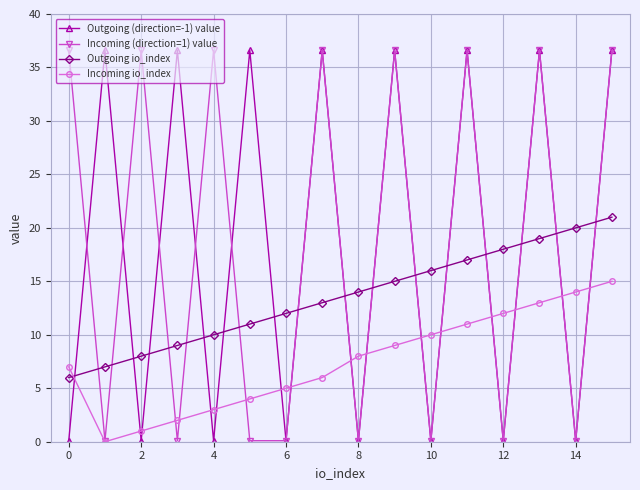

Reading left to right, transcribe all the data shown in this chart.

Outgoing (direction=-1) value: 0.1	36.6	0.1	36.6	0.1	36.6	0.1	36.6	0.1	36.6	0.1	36.6	0.1	36.6	0.1	36.6
Incoming (direction=1) value: 36.6	0.1	36.6	0.1	36.6	0.1	0.1	36.6	0.1	36.6	0.1	36.6	0.1	36.6	0.1	36.6
Outgoing io_index: 6.0	7.0	8.0	9.0	10.0	11.0	12.0	13.0	14.0	15.0	16.0	17.0	18.0	19.0	20.0	21.0
Incoming io_index: 7.0	0.0	1.0	2.0	3.0	4.0	5.0	6.0	8.0	9.0	10.0	11.0	12.0	13.0	14.0	15.0